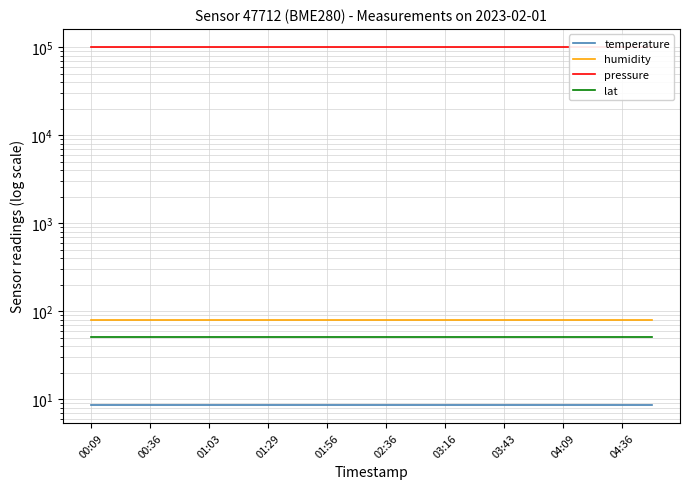

Reading left to right, transcribe all the data shown in this chart.

temperature: 8.6	8.6	8.6	8.6	8.6	8.6	8.6	8.6	8.6	8.6	8.6	8.6	8.6	8.6	8.6	8.6	8.6	8.6	8.6	8.6
humidity: 80.5	80.5	80.5	80.5	80.5	80.5	80.5	80.5	80.5	80.5	80.5	80.5	80.5	80.5	80.5	80.5	80.5	80.5	80.5	80.5
pressure: 101400.0	101400.0	101400.0	101400.0	101400.0	101400.0	101400.0	101400.0	101400.0	101400.0	101400.0	101400.0	101400.0	101400.0	101400.0	101400.0	101400.0	101400.0	101400.0	101400.0
lat: 51.6	51.6	51.6	51.6	51.6	51.6	51.6	51.6	51.6	51.6	51.6	51.6	51.6	51.6	51.6	51.6	51.6	51.6	51.6	51.6